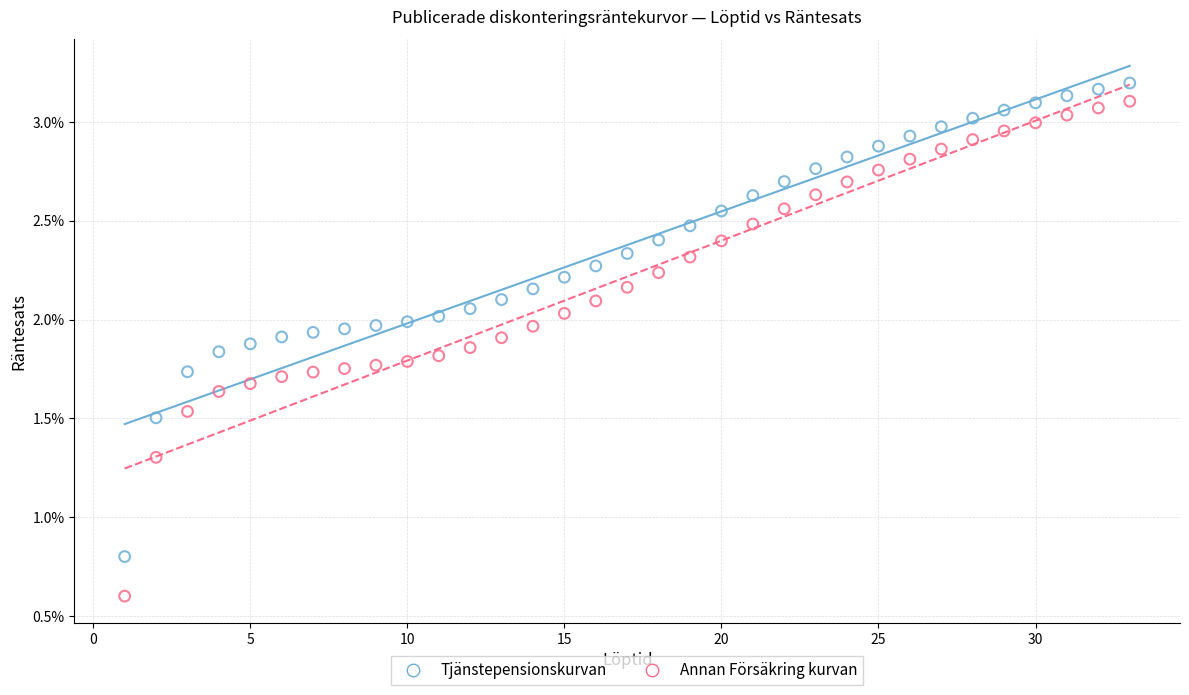

Which series reaches the maximum Y coordinate?

Tjänstepensionskurvan